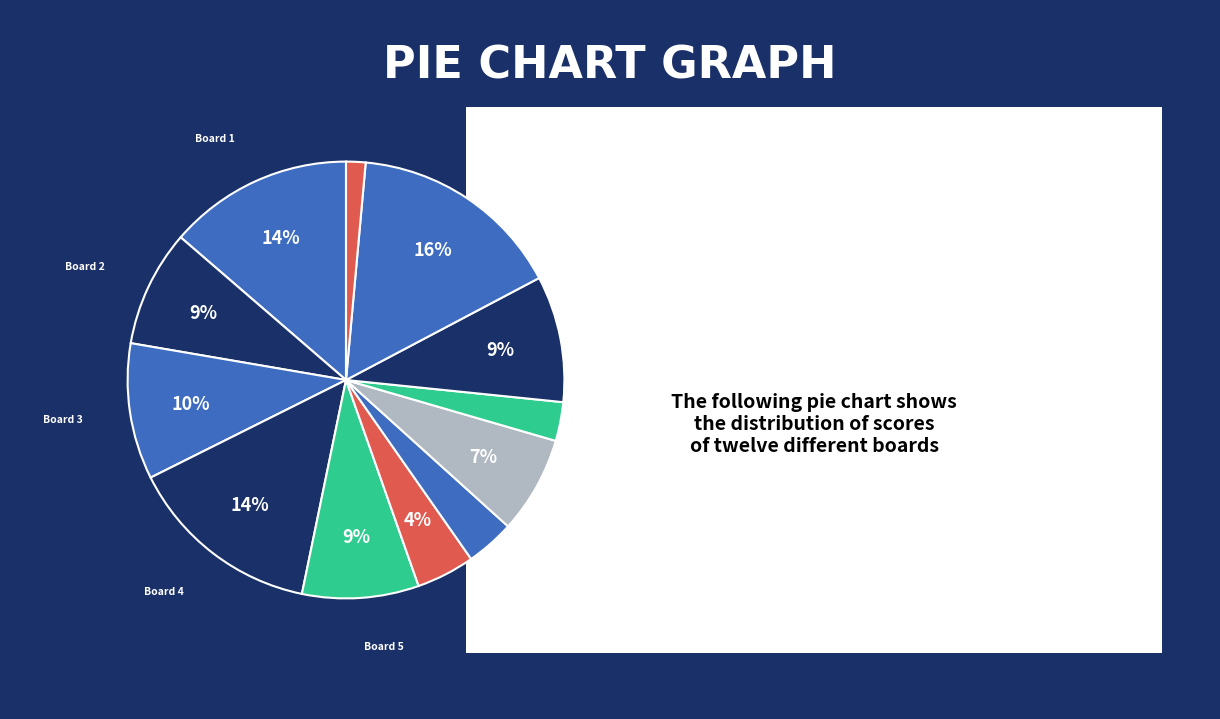

Which category has the smallest portion of the pie?

Board 12